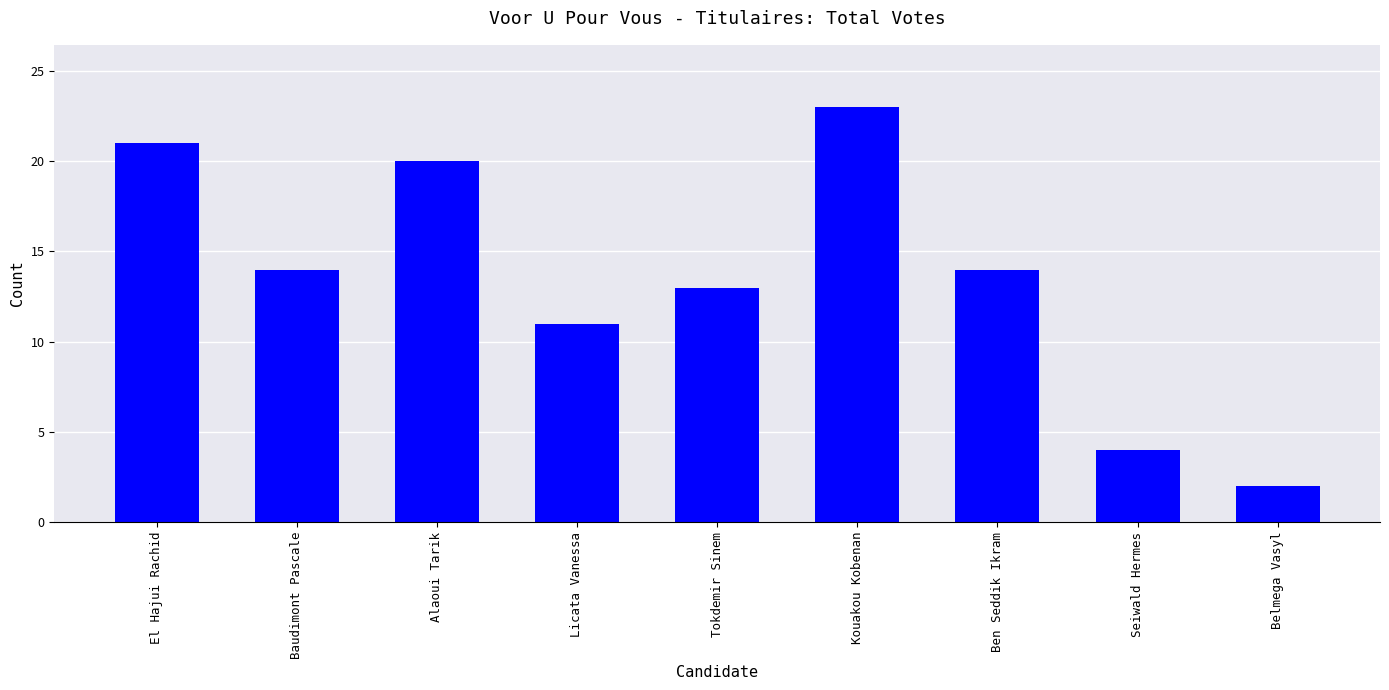

Approximately how many times larger is the value at Belmega Vasyl compared to El Hajui Rachid?

0.1